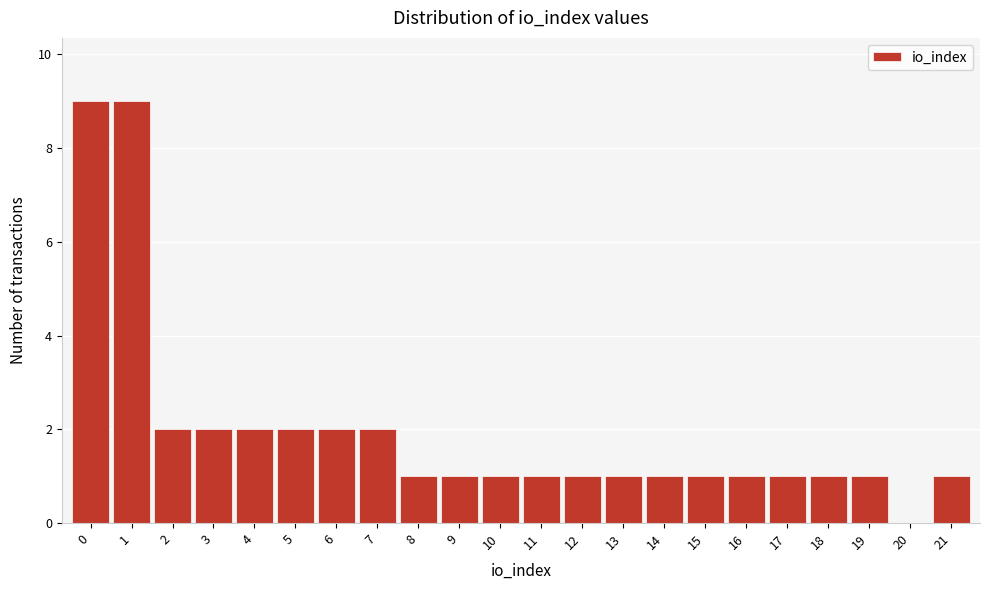

What is the height of the bar covering 5.5 to 6.5 on the x-axis? The values are not printed on the chart, so give them approximately, as read against the axis.

2